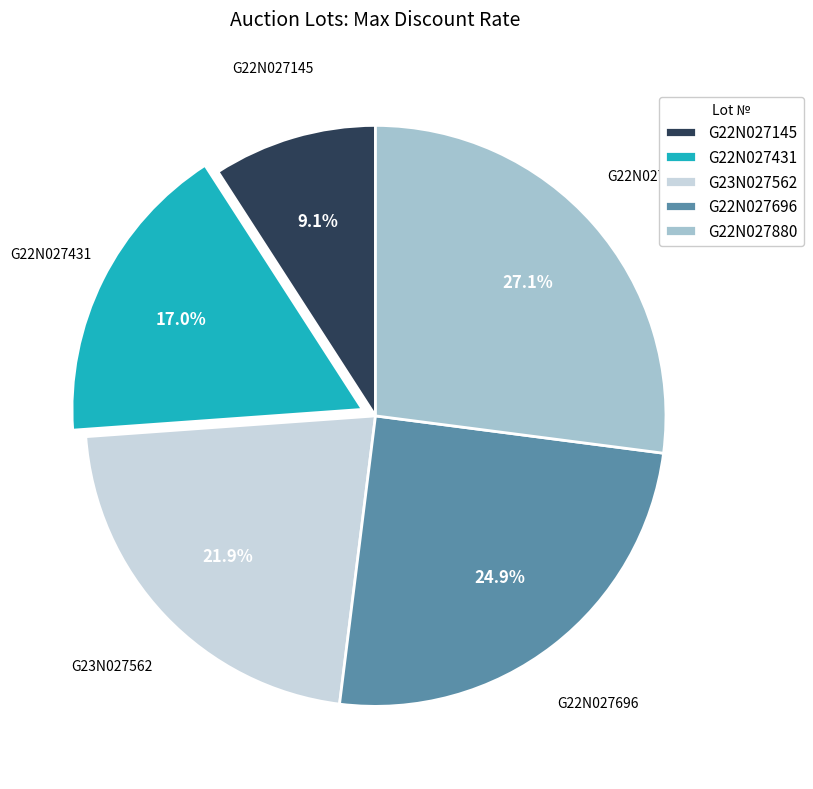

To the nearest percent, what is the average slice percentage?

20%